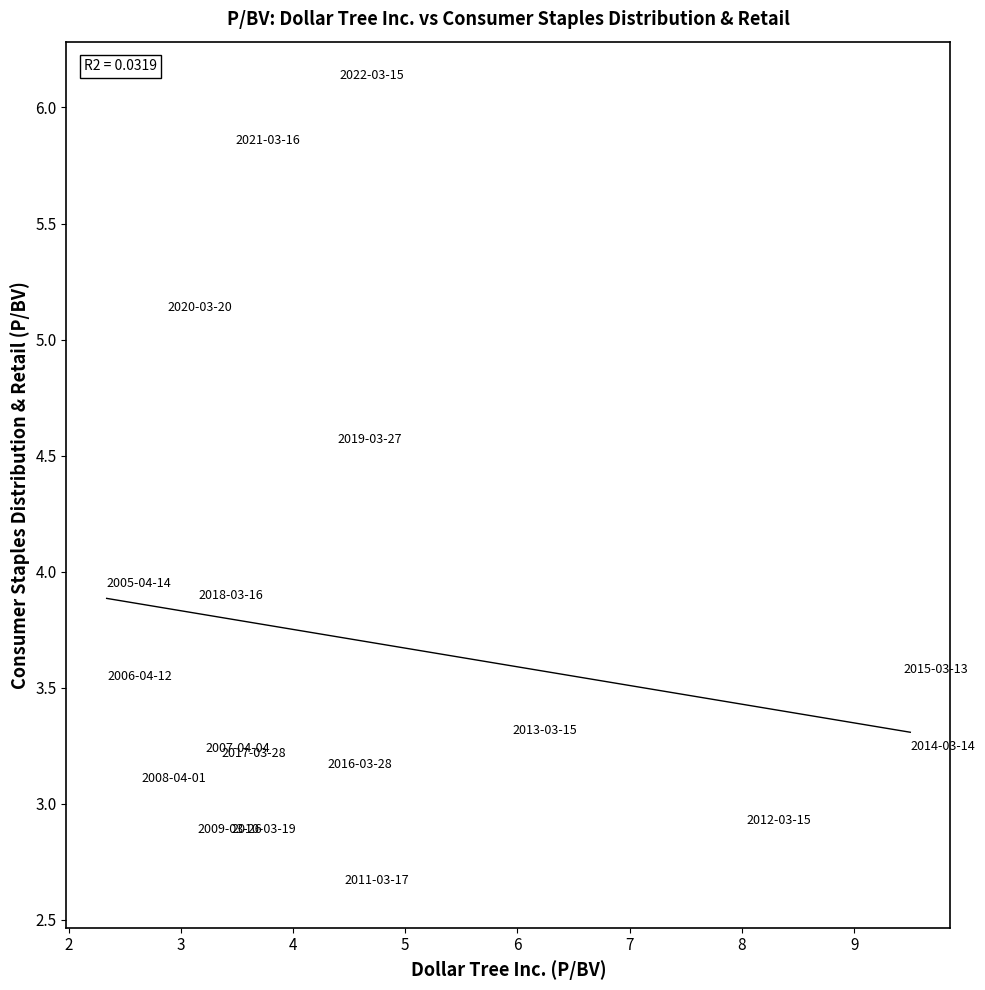

What Y value in the scatter plot is closest to 4?

3.9